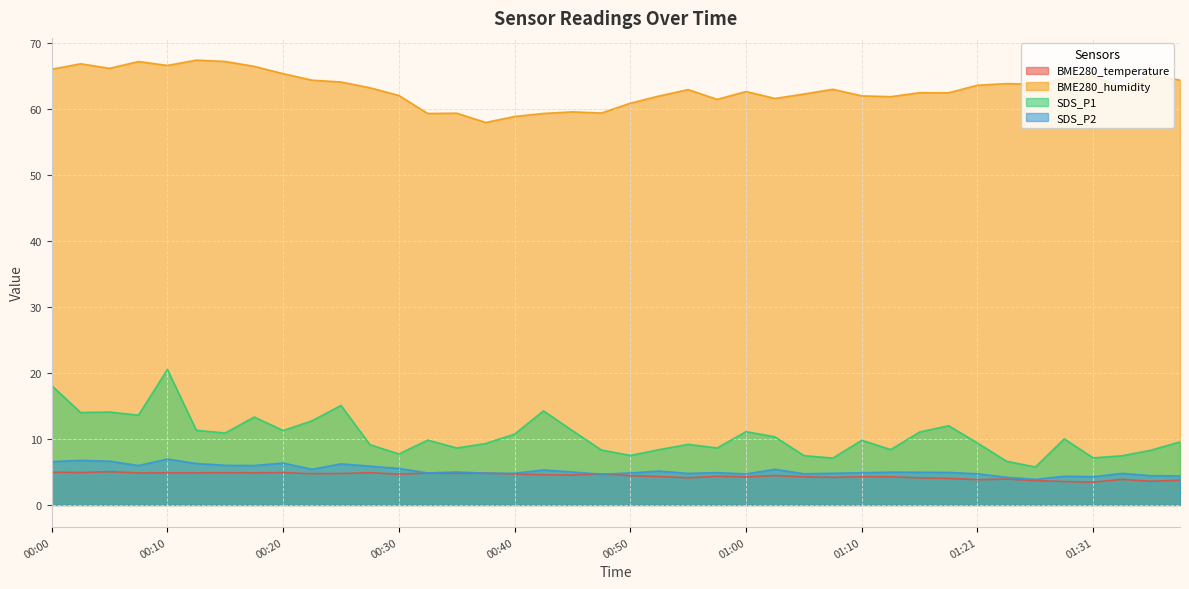

Count the number of data series in this chart.

4